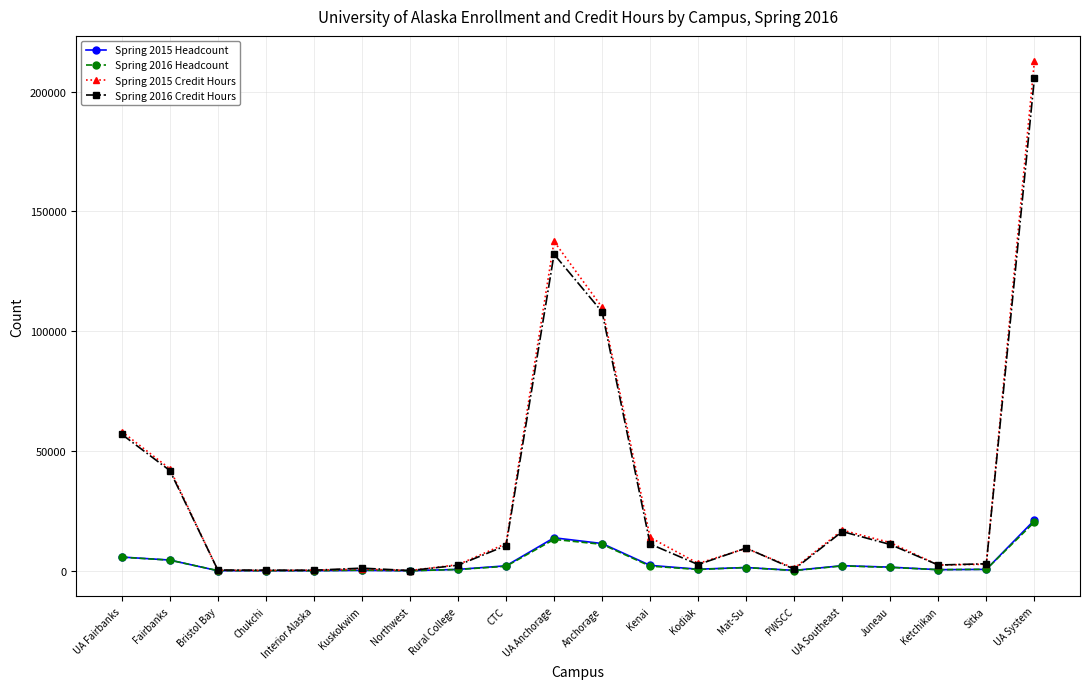

True or false: Spring 2015 Headcount has more than 0 points higher than both neighbors.

True